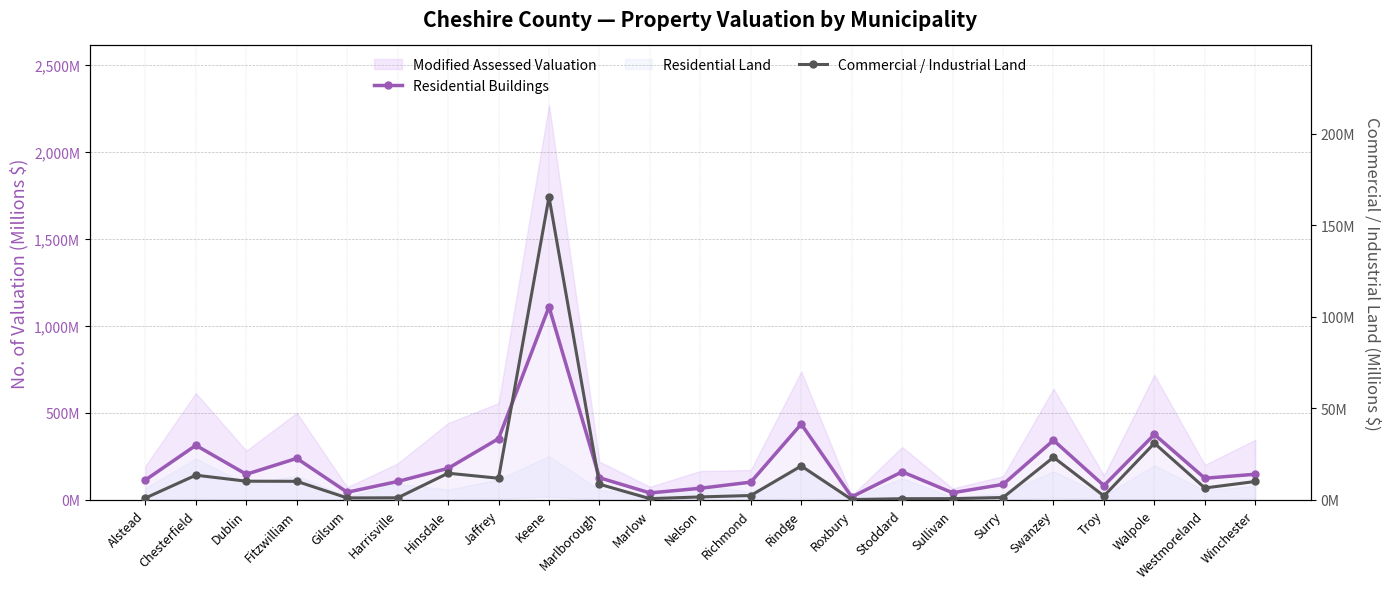

Is this an area chart (filled region under the line)?

No